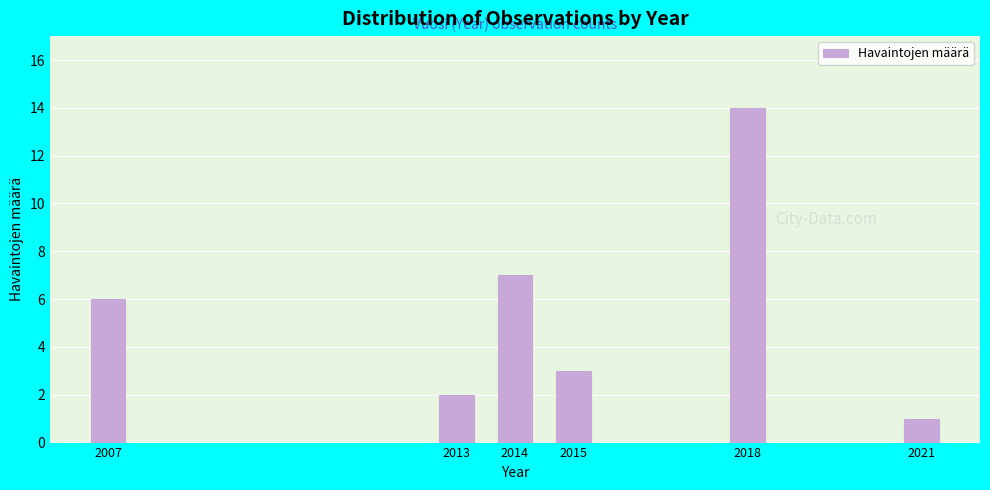

Reading left to right, transcribe all the data shown in this chart.

2007=6	2013=2	2014=7	2015=3	2018=14	2021=1